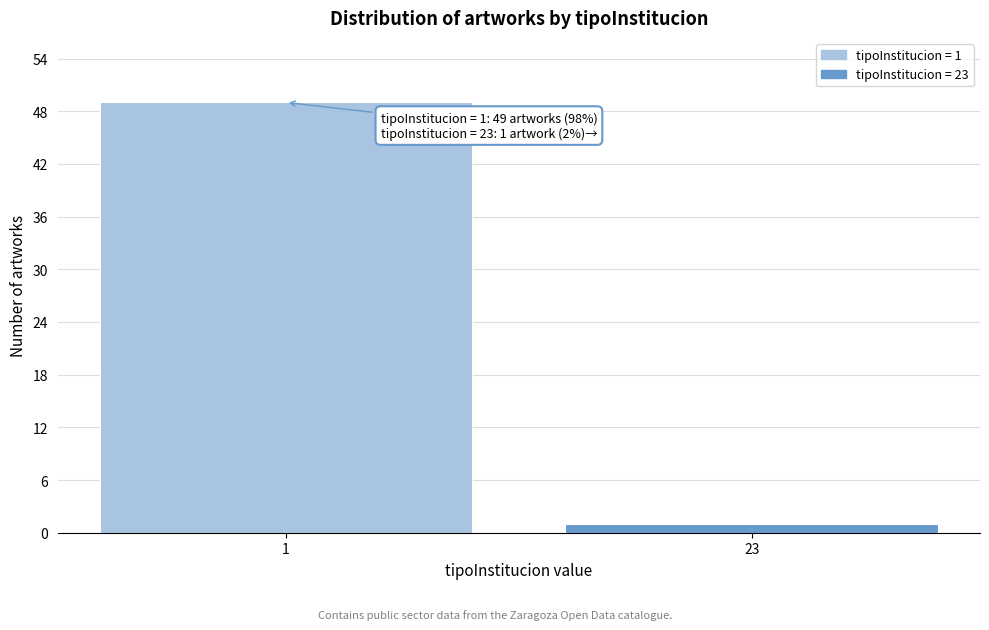

Reading left to right, transcribe all the data shown in this chart.

49	1